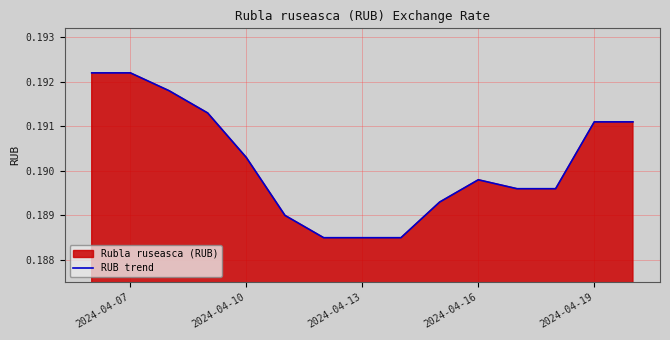

Is it true that the value at 2024-04-19 is 0.0?

False